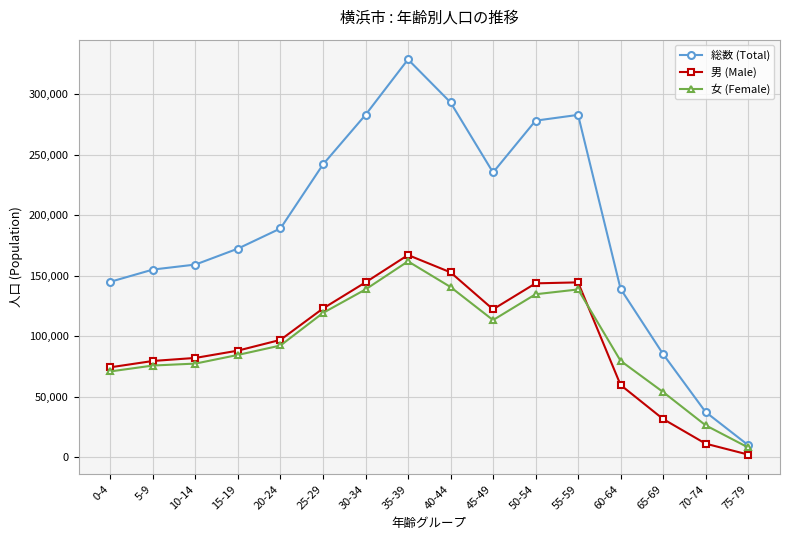

Which series has the largest total across all categories?

総数 (Total)